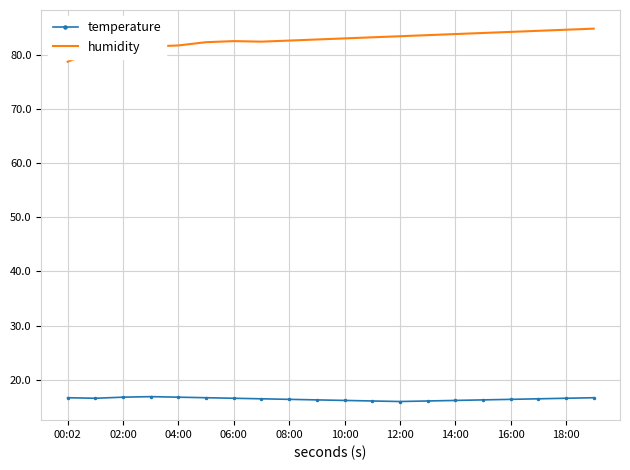

What is the maximum value shown in the chart?

84.8